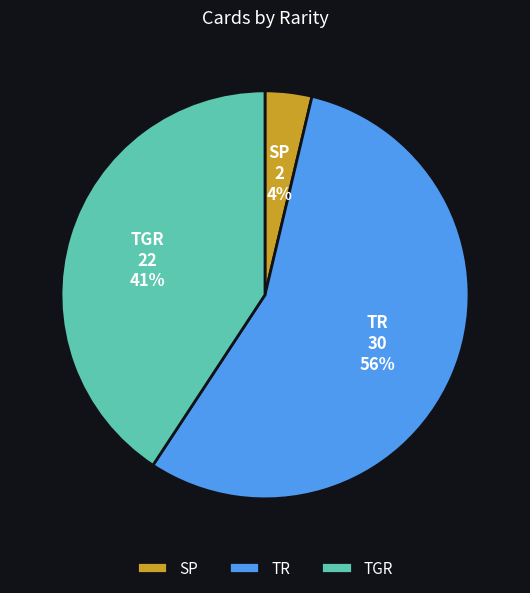

True or false: SP accounts for 4% of the total.

True